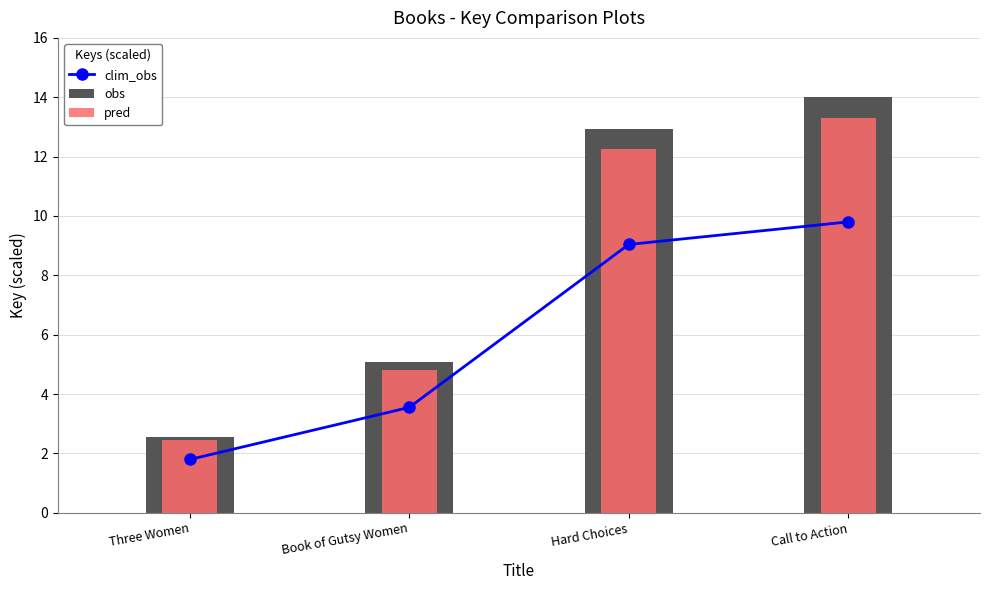

What are all the series names shown in the legend?

clim_obs, obs, pred